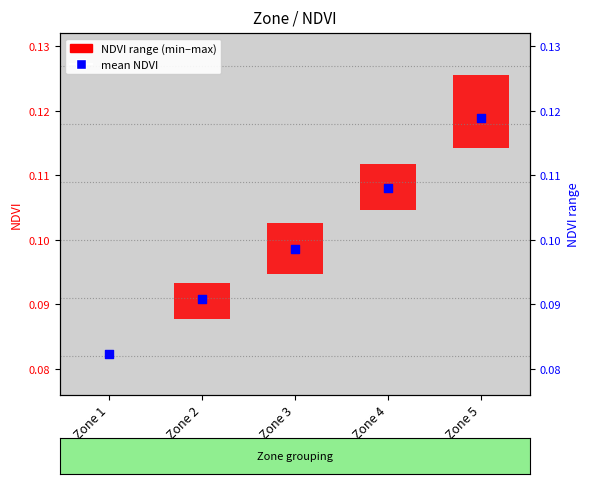

Which series has the largest Y range (max minus min)?

mean NDVI